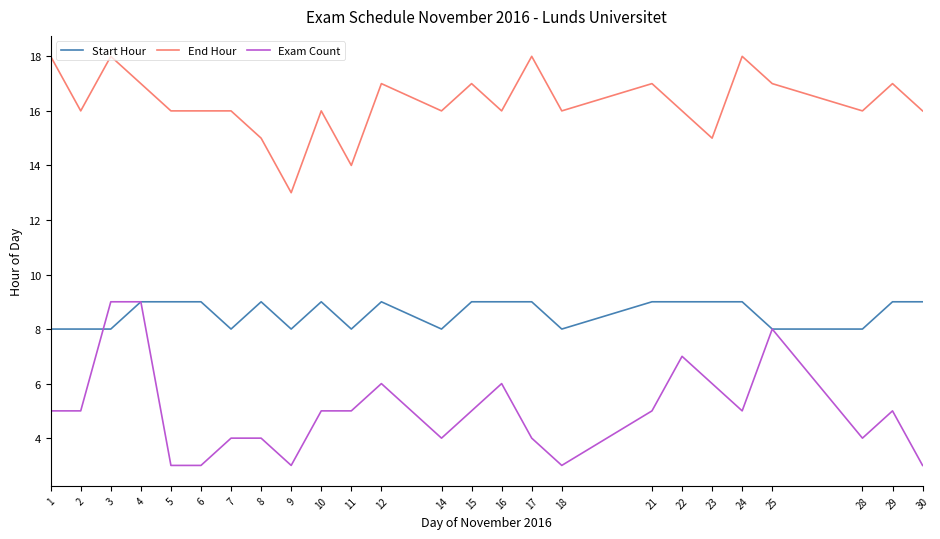

What is the difference between the maximum and minimum values in the End Hour series?

5